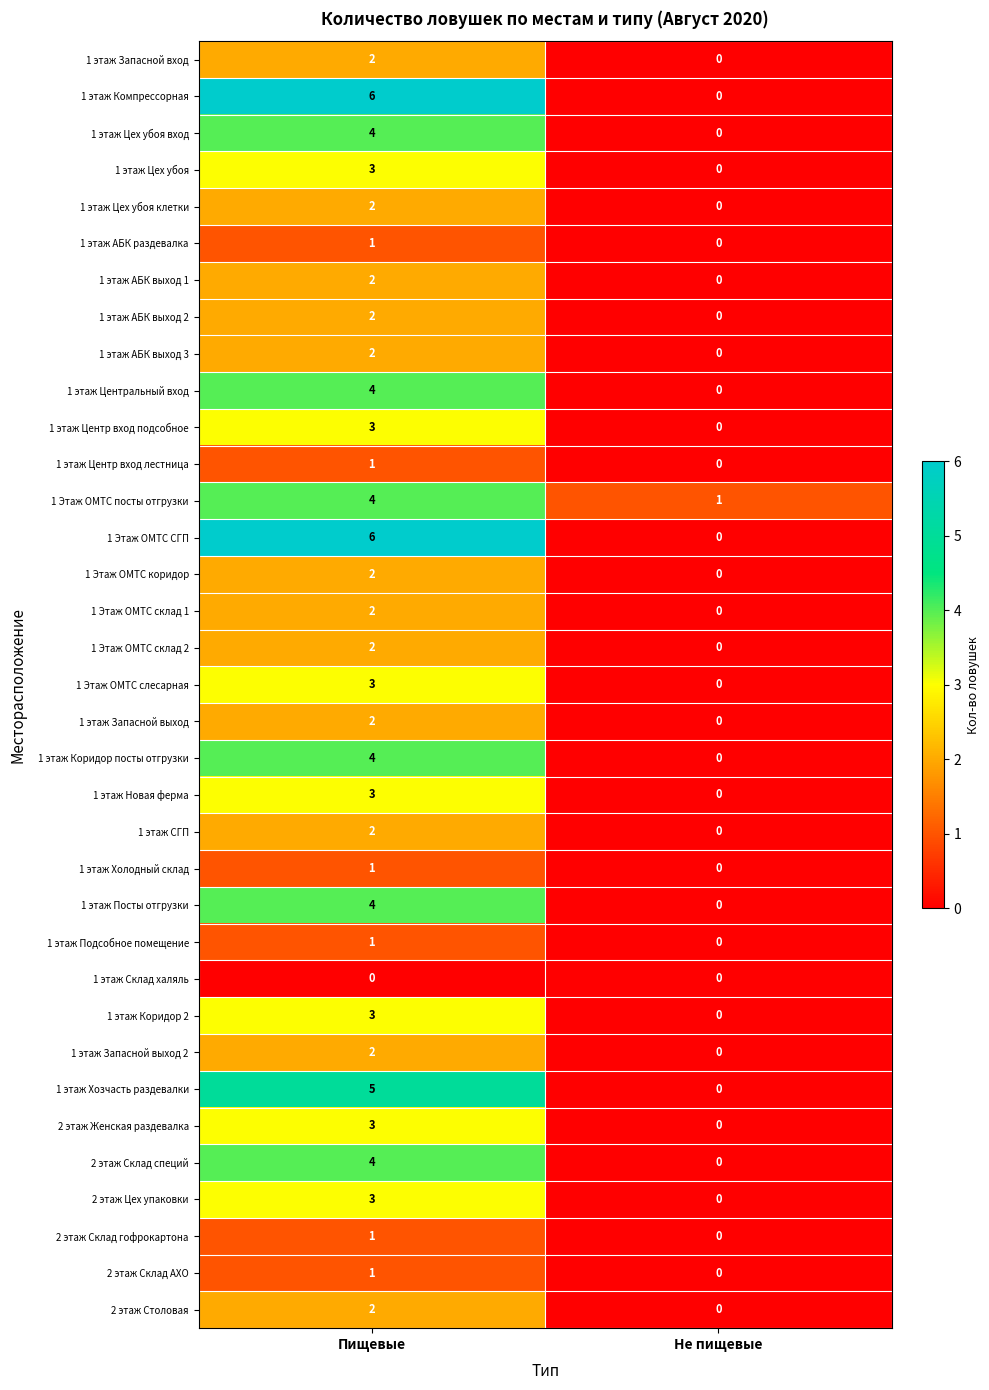

Rank the categories by 1 этаж Посты отгрузки value from highest to lowest.

Пищевые, Не пищевые